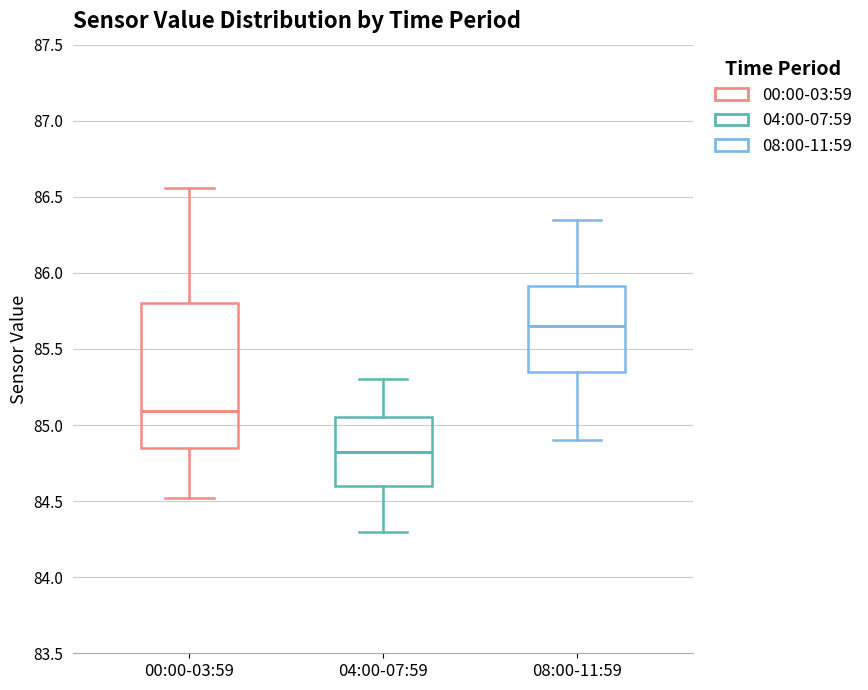

Where is the upper edge of the box for 00:00-03:59 on the y-axis? The values are not printed on the chart, so give them approximately, as read against the axis.

85.80